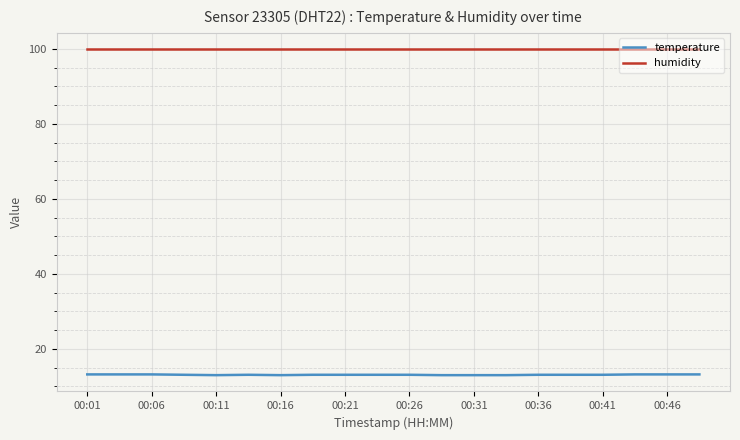

Which series has the largest total across all categories?

humidity